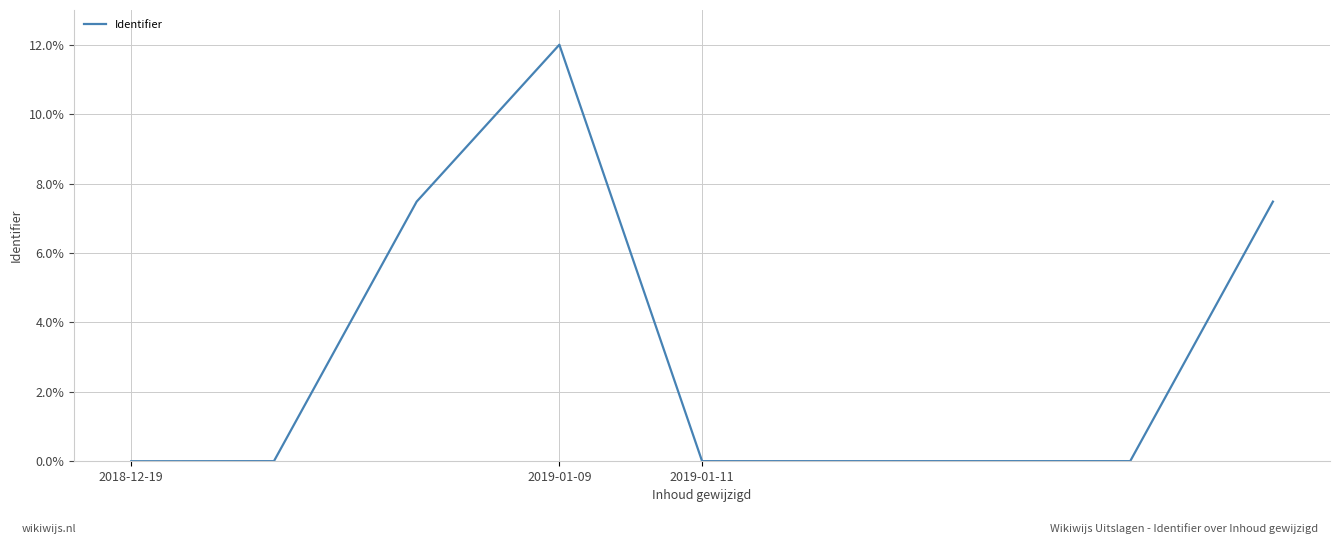

What is the difference between the maximum and minimum values?

12.0